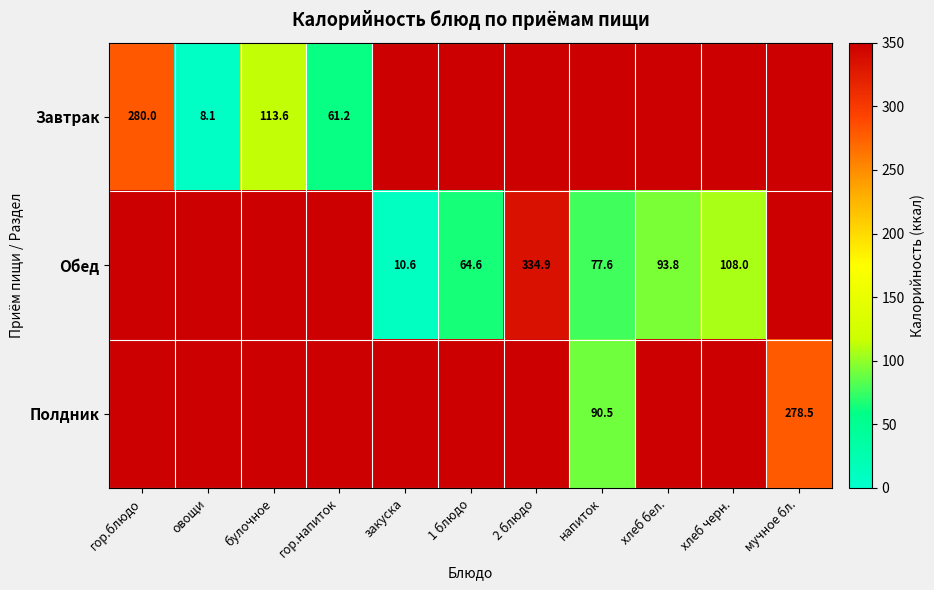

Which category has the highest value in the Обед series?

гор.блюдо